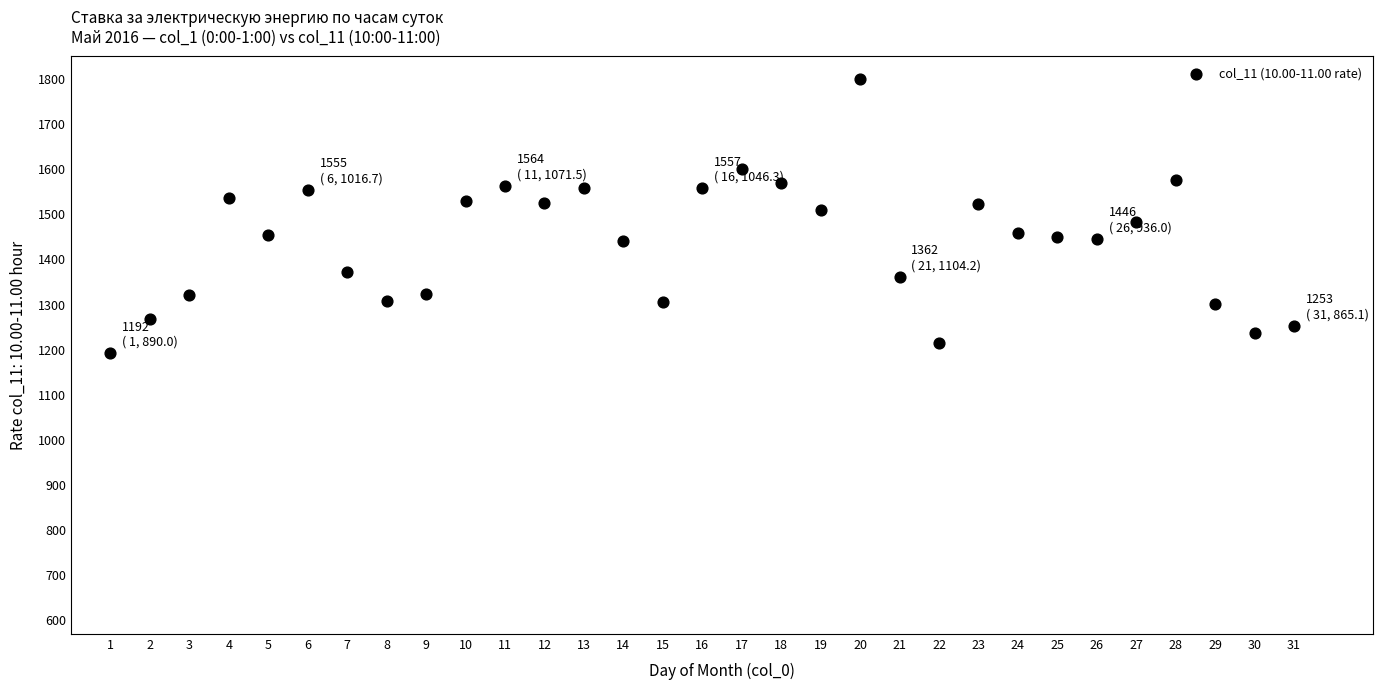

What is the range of Y values (max minus min)?

607.1